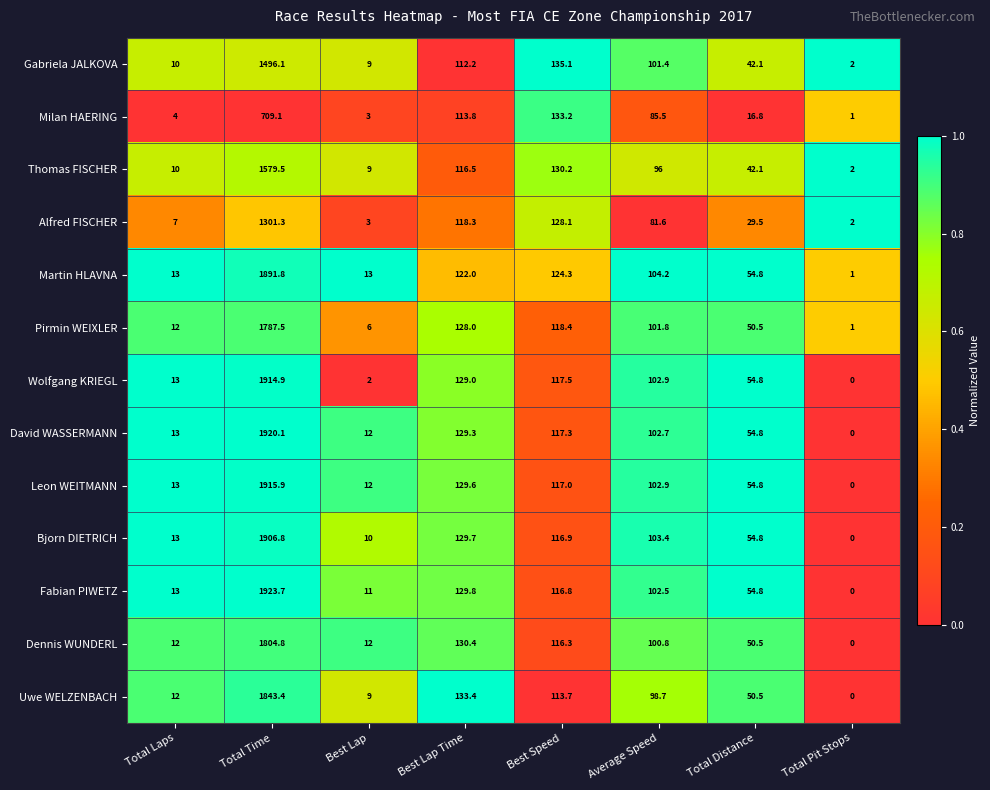

Read the Pirmin WEIXLER value at Average Speed.

101.8